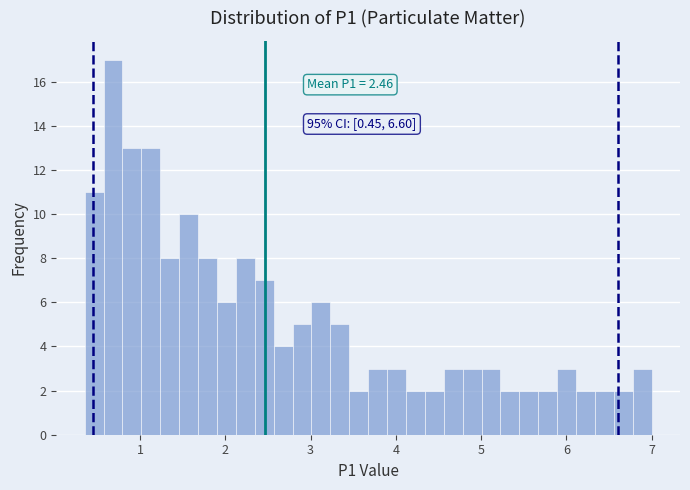

Around what value on the x-axis is the tallest bar? Give the approximate position of its centre, as read against the axis.

0.7